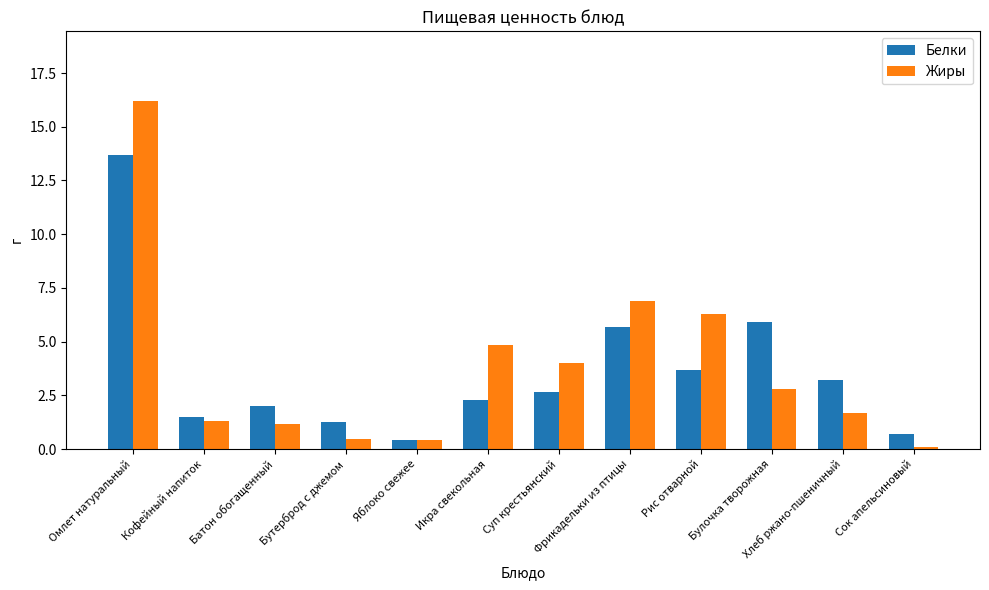

Rank the categories by Белки value from lowest to highest.

Яблоко свежее, Сок апельсиновый, Бутерброд с джемом, Кофейный напиток, Батон обогащенный, Икра свекольная, Суп крестьянский, Хлеб ржано-пшеничный, Рис отварной, Фрикадельки из птицы, Булочка творожная, Омлет натуральный